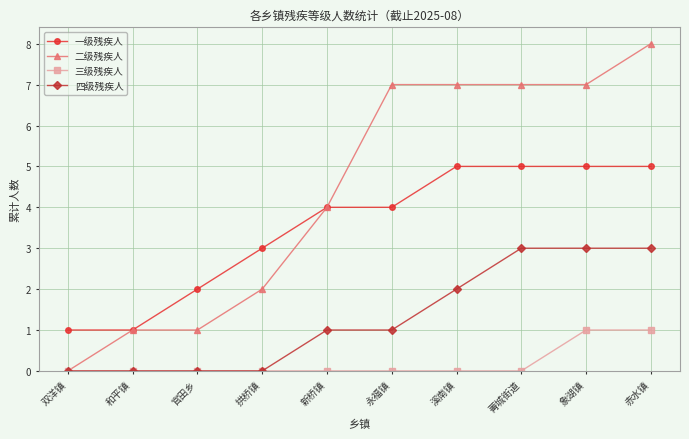

Which series has the largest range (max minus min)?

二级残疾人